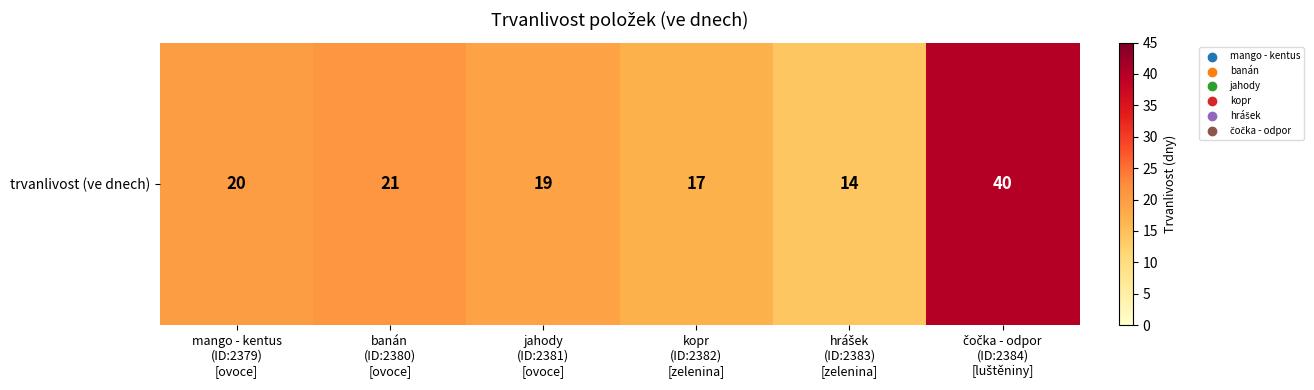

Which has a higher value, kopr
(ID:2382)
[zelenina] or banán
(ID:2380)
[ovoce]?

banán
(ID:2380)
[ovoce]